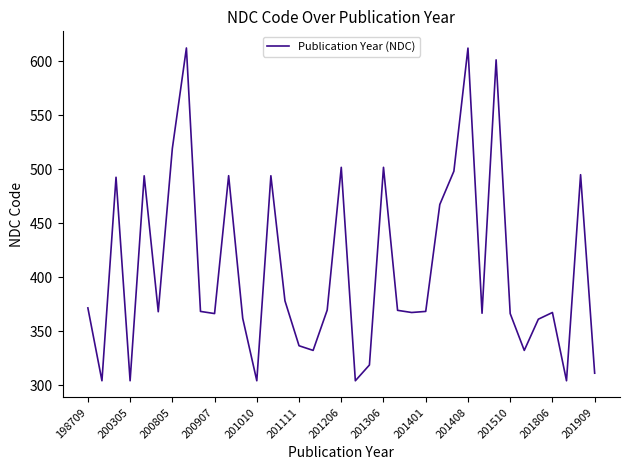

What is the smallest value displayed?

304.0